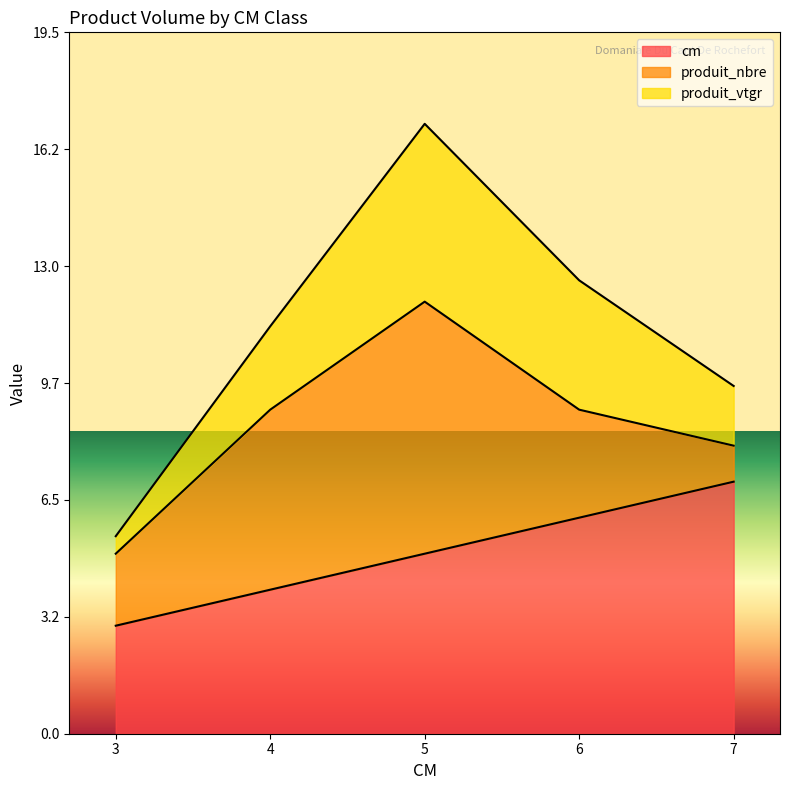

Between 5 and 6, which is larger?

6